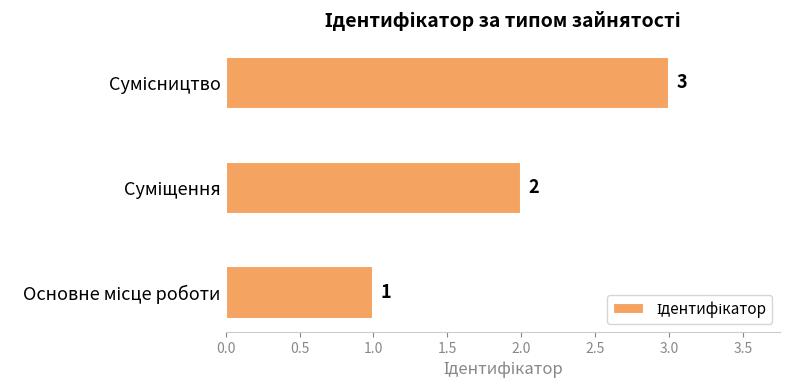

How many values are between 1 and 3?

3